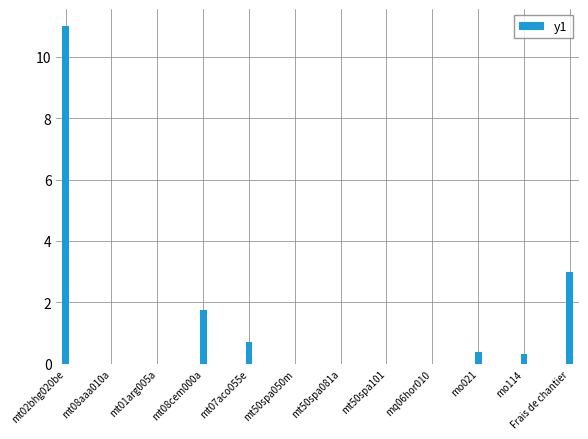

Between mt02bhg020be and mt07aco055e, which is larger?

mt02bhg020be